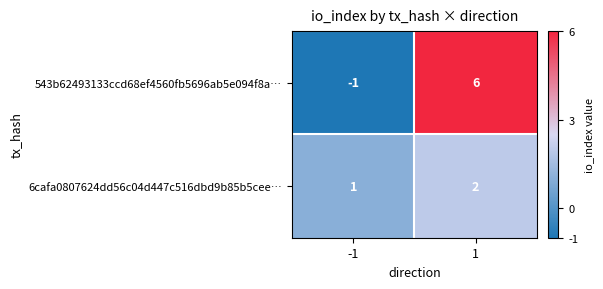

Count the number of categories in the chart.

2